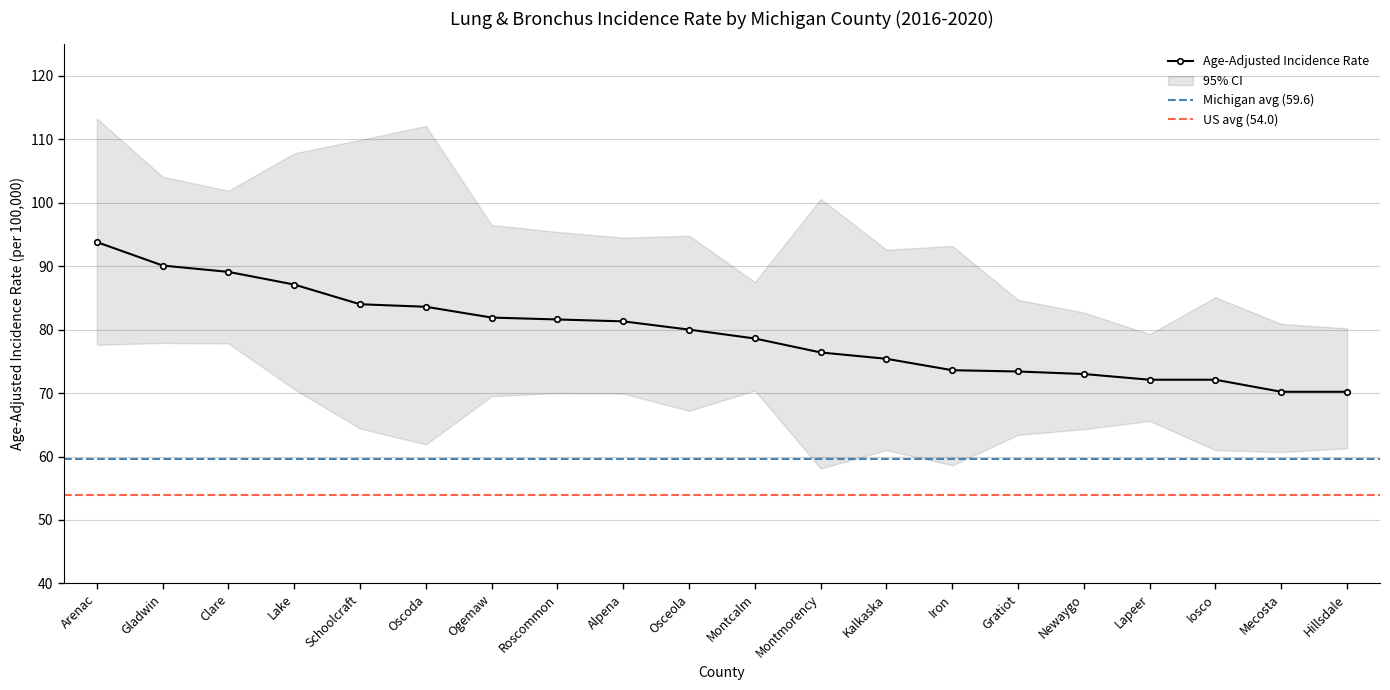

What is the value of the 10th point from the left?

80.0